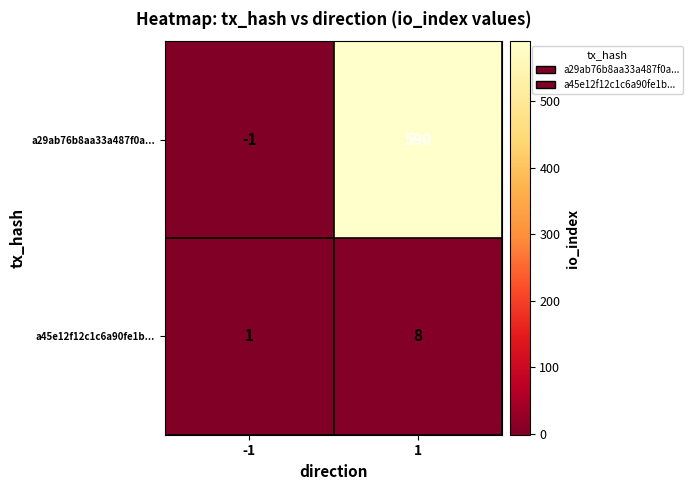

True or false: a45e12f12c1c6a90fe1b... has a value of 8 at 1.

True